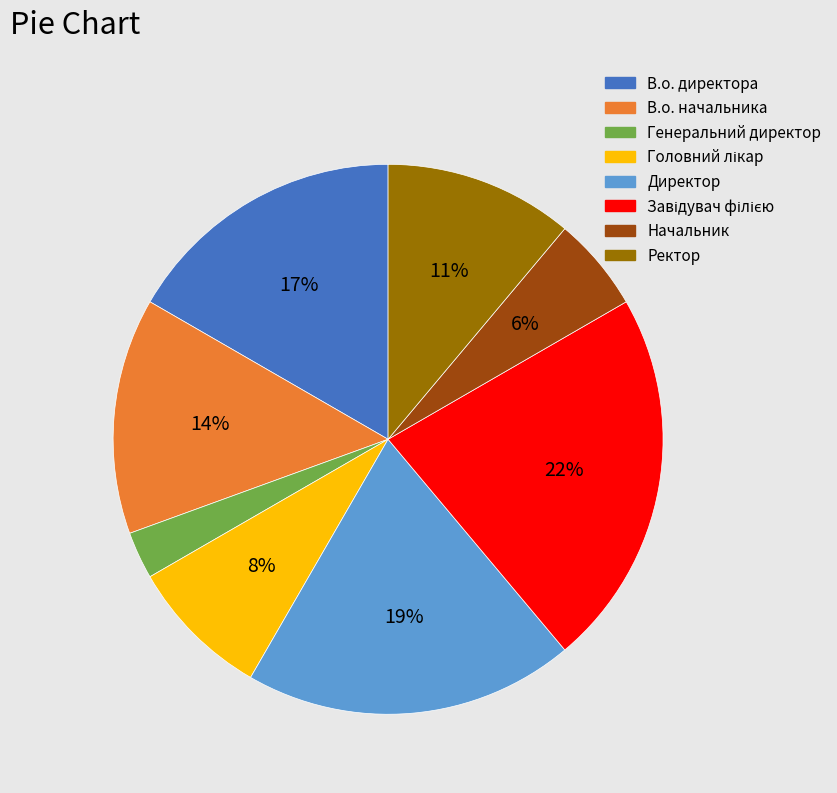

To the nearest percent, what is the difference between the largest and smallest slice percentages?

19%